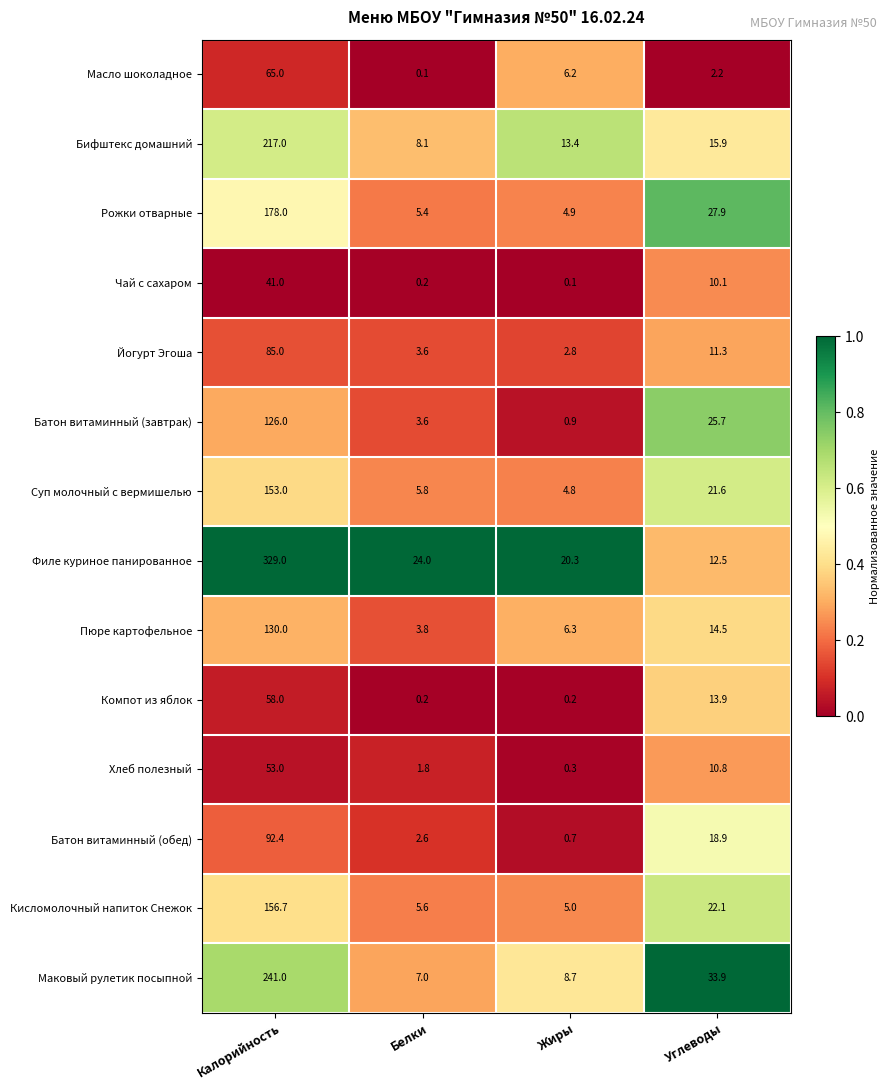

What is the difference between the highest and lowest values at Жиры?

20.2